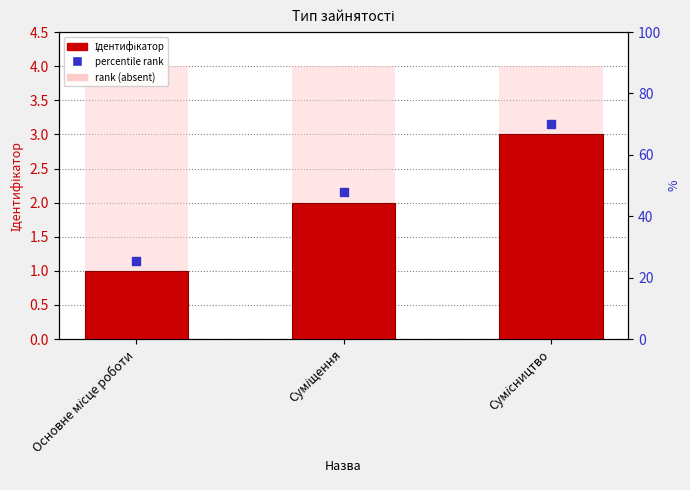

Is the value of Ідентифікатор at Суміщення greater than the value of percentile rank at Сумісництво?

No